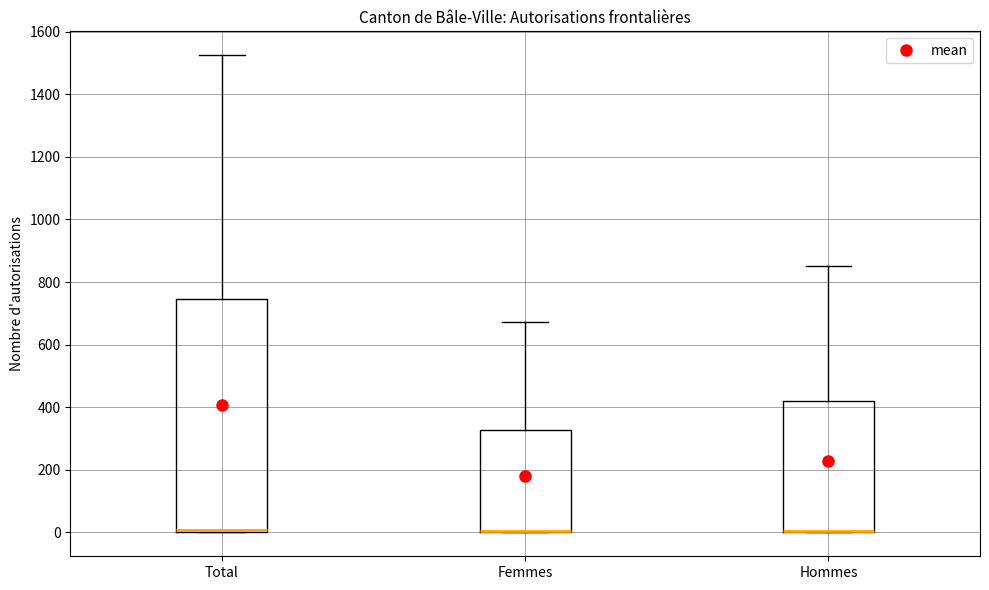

Which box is the tallest, from its lower edge to its upper edge?

Total